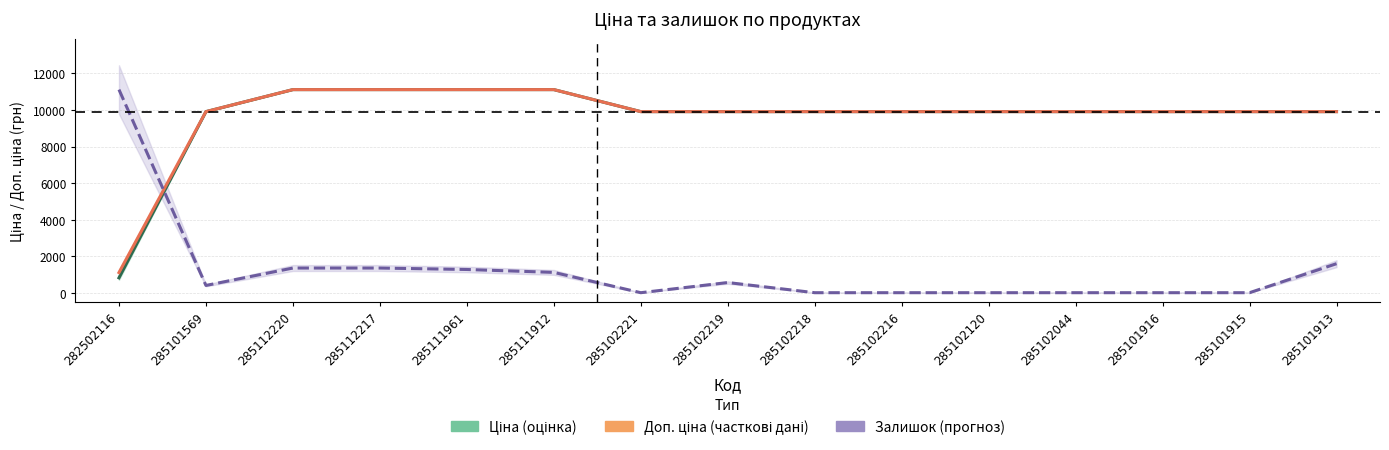

True or false: Ціна and Доп. ціна intersect in this chart.

False